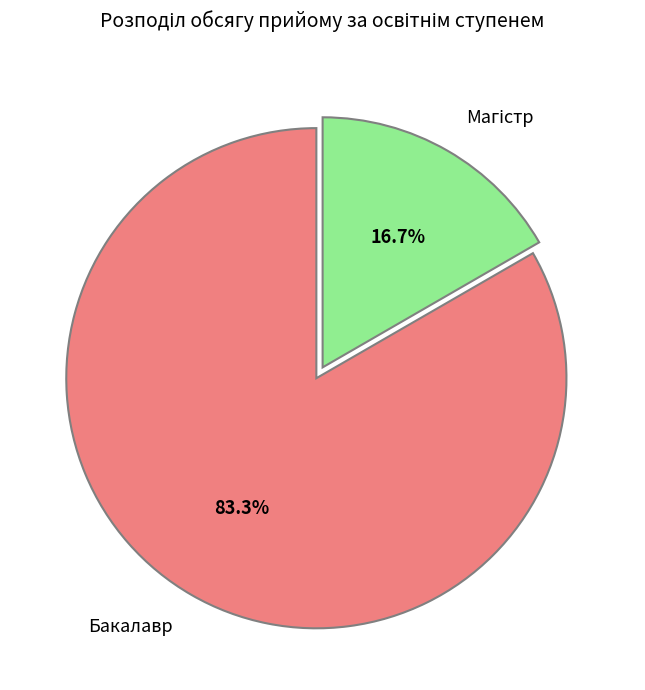

The Бакалавр slice represents 83% of the pie. True or false?

True